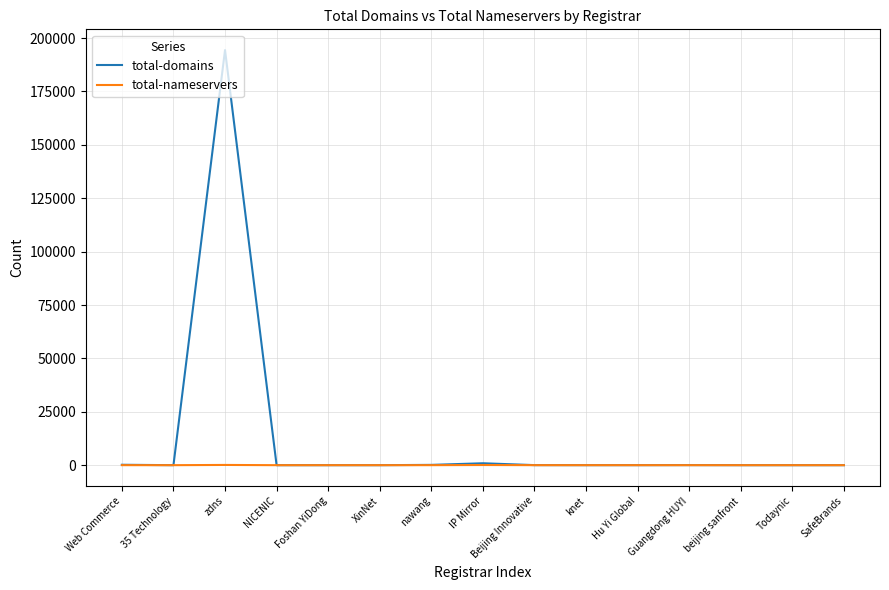

List the series in order of their overall mean, highest first.

total-domains, total-nameservers